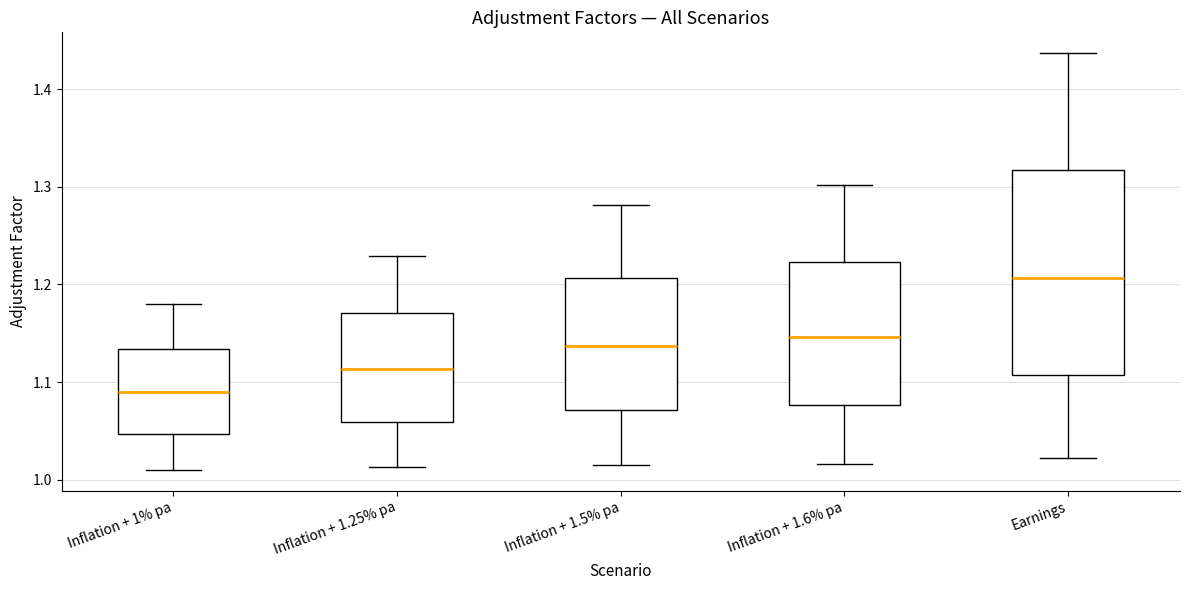

Comparing the boxes themselves (not the whiskers), which one is the tallest?

Earnings